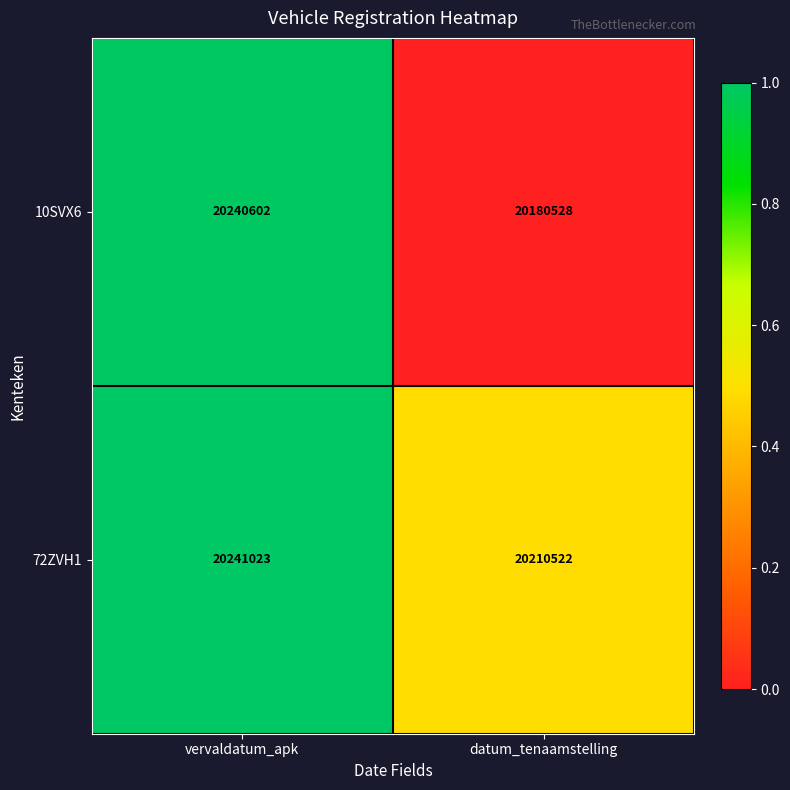

Read the 72ZVH1 value at datum_tenaamstelling.

20210522